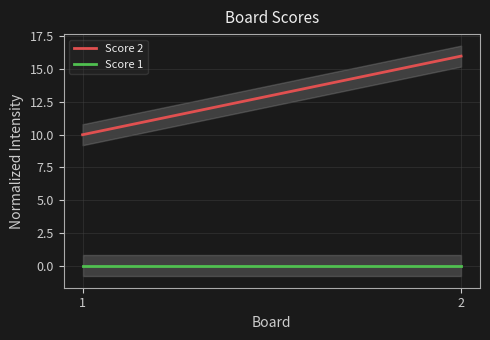

At which category is the sum across all series the highest?

2